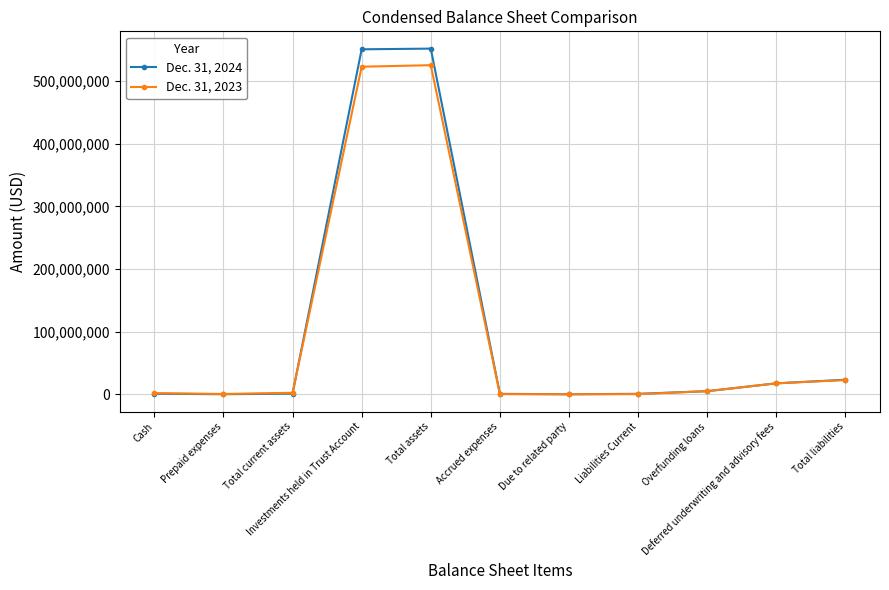

Is this an area chart (filled region under the line)?

No